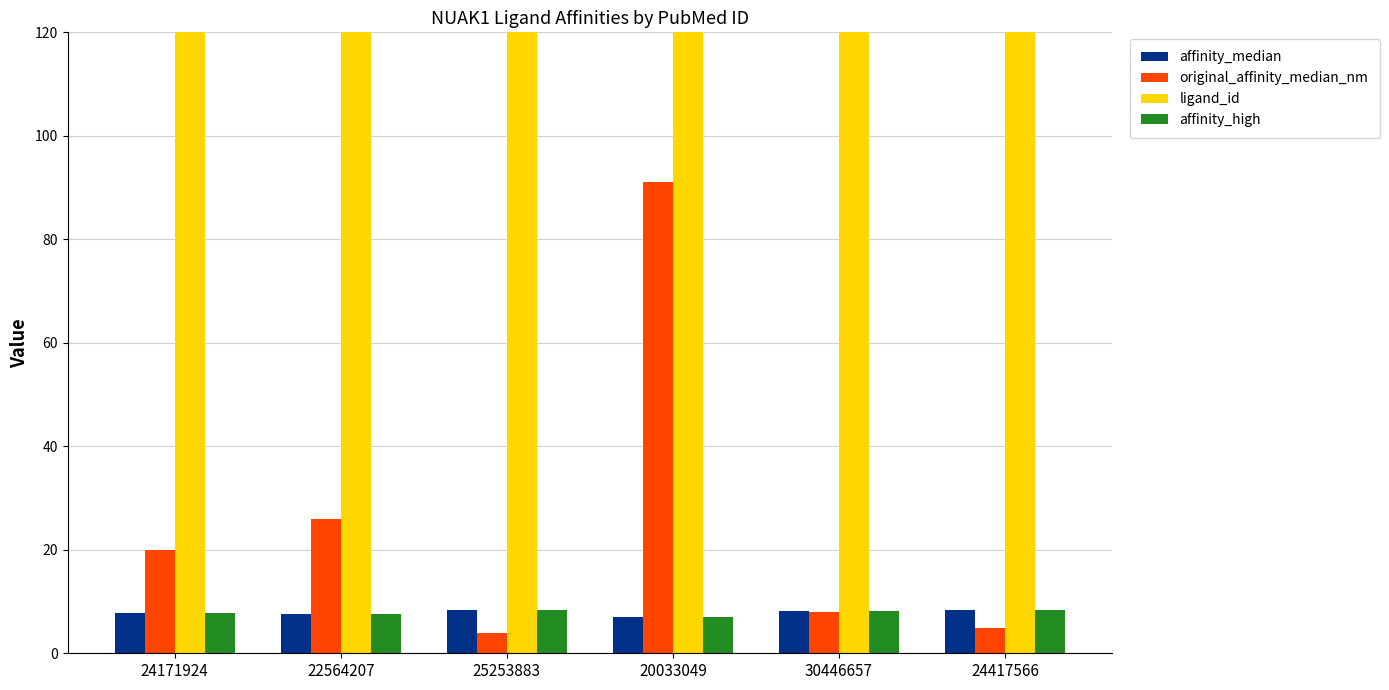

Is it true that affinity_high equals 8.4 at 25253883?

True